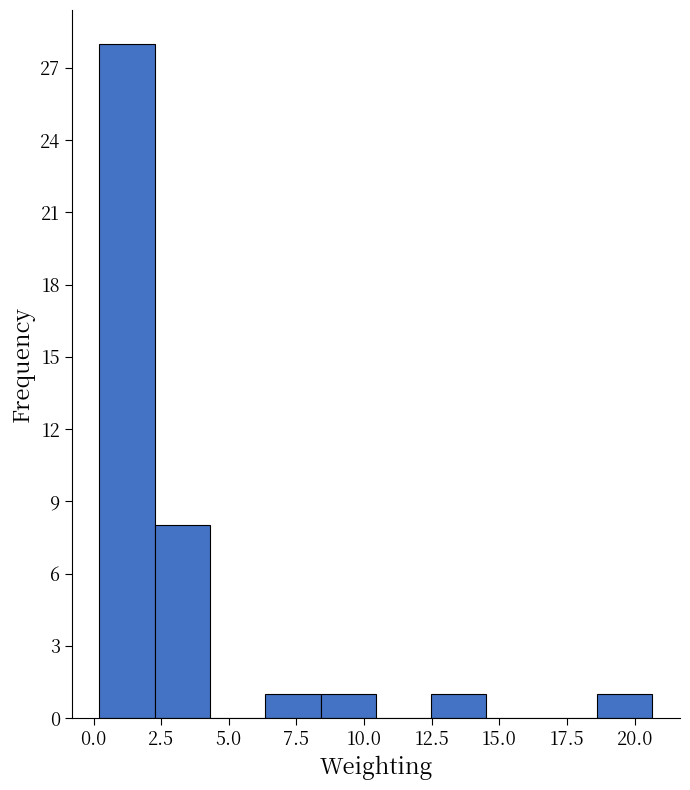

Over which range of the x-axis is the bar tallest?

0.0 to 2.5